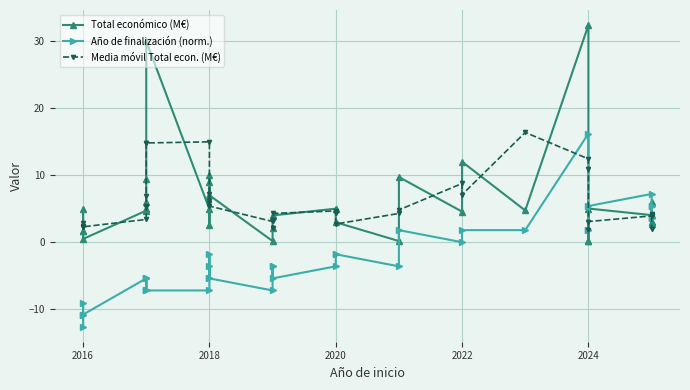

True or false: Año de finalización (norm.) and Media móvil Total econ. (M€) intersect in this chart.

True